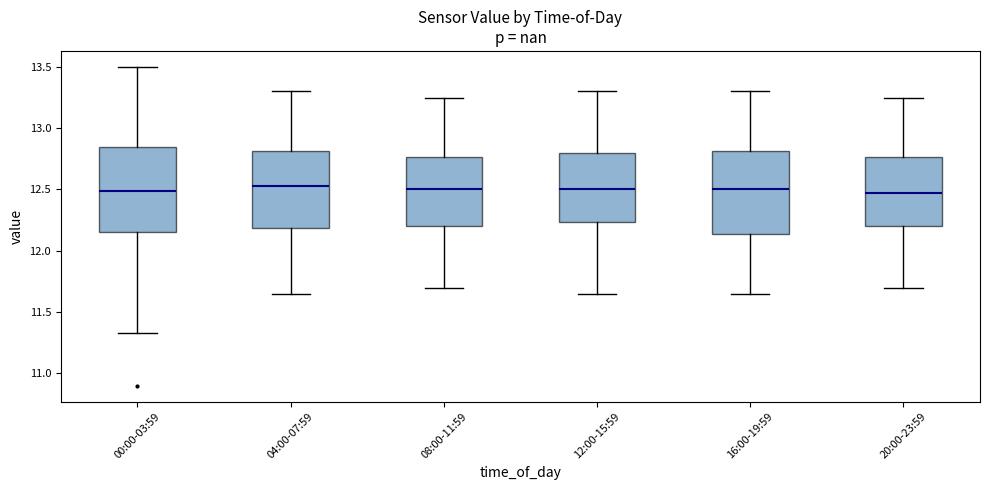

Reading left to right, read every box against the y-axis: the position of its median line, the range the box covers, and the ends of its whiskers. The values are not printed on the chart, so give them approximately, as read against the axis.

00:00-03:59: median 12.50, box 12.15 to 12.85, whiskers 11.35 to 13.50
04:00-07:59: median 12.55, box 12.20 to 12.80, whiskers 11.65 to 13.30
08:00-11:59: median 12.50, box 12.20 to 12.75, whiskers 11.70 to 13.25
12:00-15:59: median 12.50, box 12.25 to 12.80, whiskers 11.65 to 13.30
16:00-19:59: median 12.50, box 12.15 to 12.80, whiskers 11.65 to 13.30
20:00-23:59: median 12.50, box 12.20 to 12.75, whiskers 11.70 to 13.25